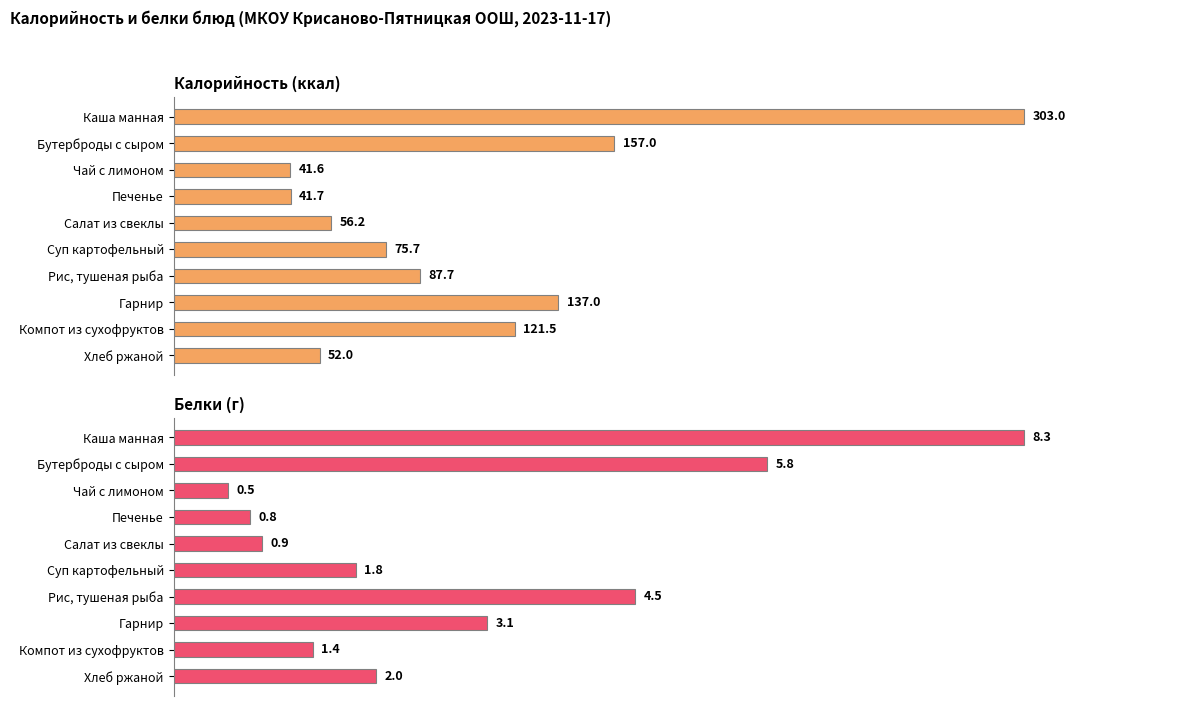

How many groups of bars are there?

10